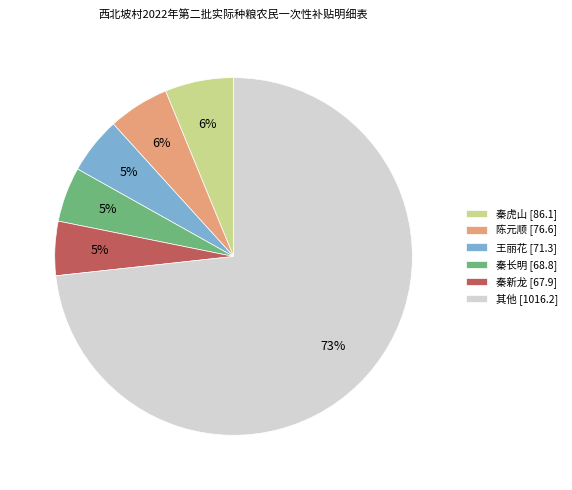

To the nearest percent, what is the average slice percentage?

17%